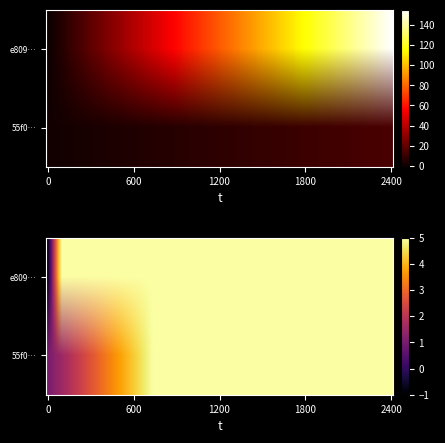

How many distinct data groups are displayed?

2